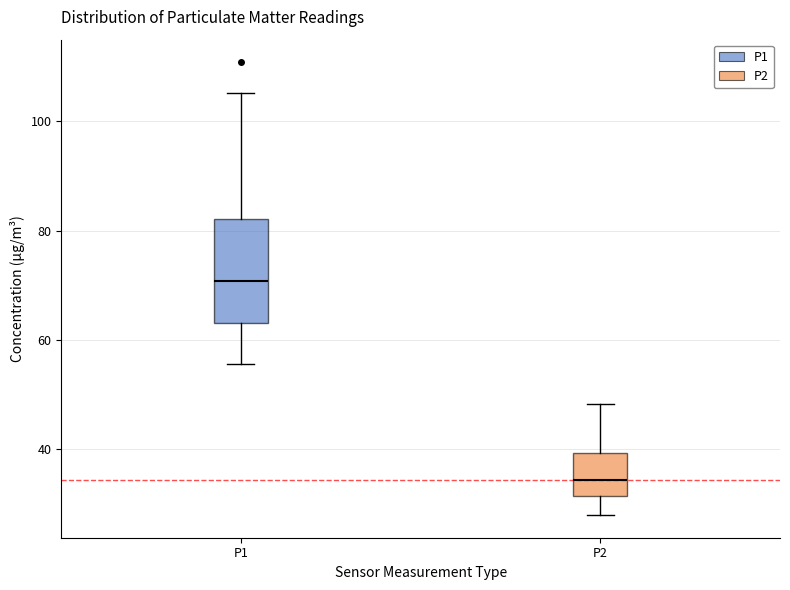

Reading left to right, read every box against the y-axis: the position of its median line, the range the box covers, and the ends of its whiskers. The values are not printed on the chart, so give them approximately, as read against the axis.

P1: median 70, box 64 to 82, whiskers 56 to 106
P2: median 34, box 32 to 40, whiskers 28 to 48